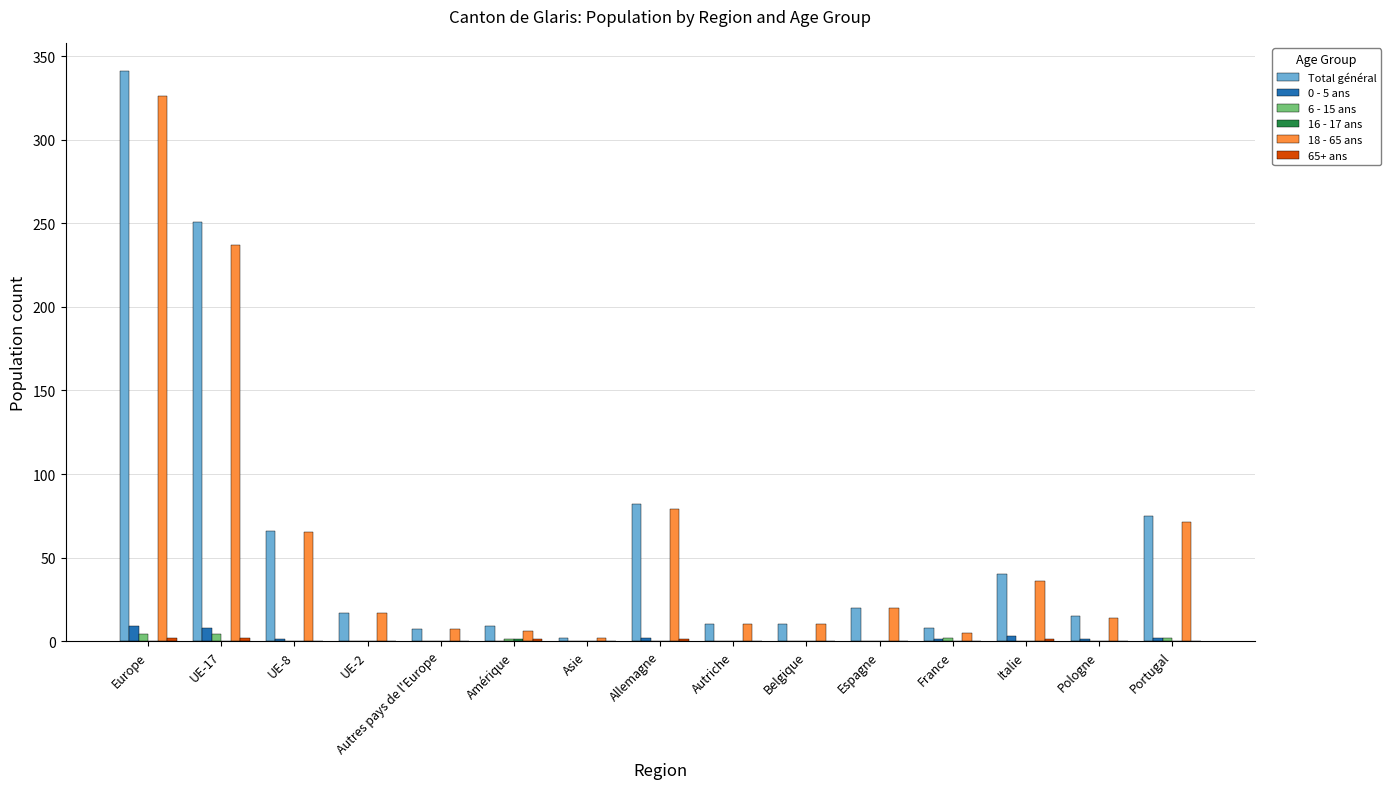

Is the value of 6 - 15 ans at Asie greater than the value of 18 - 65 ans at Italie?

No